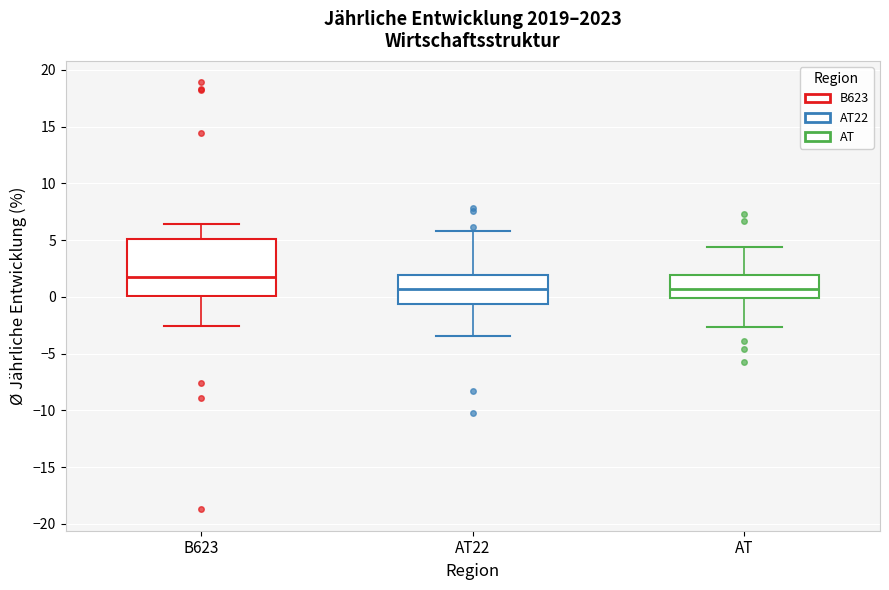

Where does the median line of the box for B623 sit on the y-axis? The values are not printed on the chart, so give them approximately, as read against the axis.

2.0